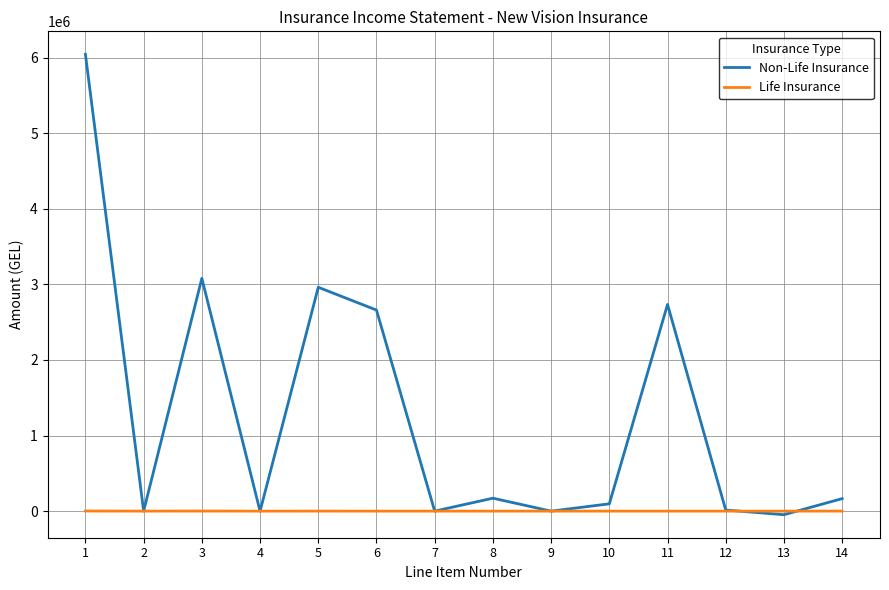

Which series has the largest total across all categories?

Non-Life Insurance